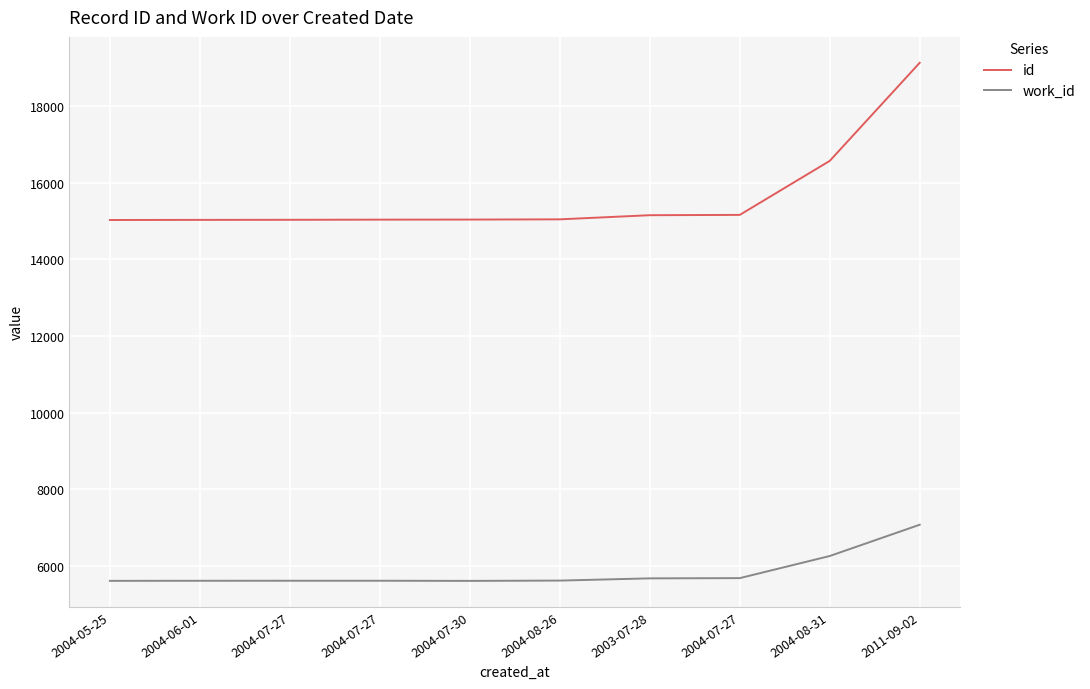

True or false: work_id and id cross at least once.

False